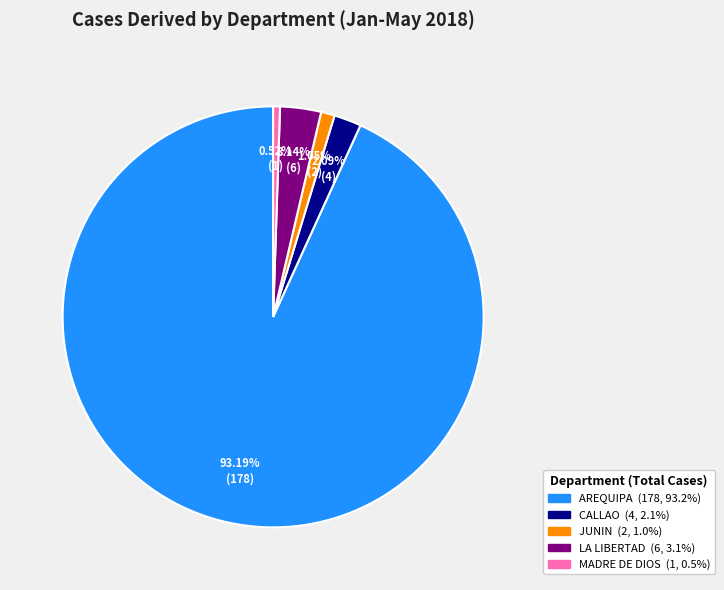

What percentage is the MADRE DE DIOS slice, to the nearest percent?

1%